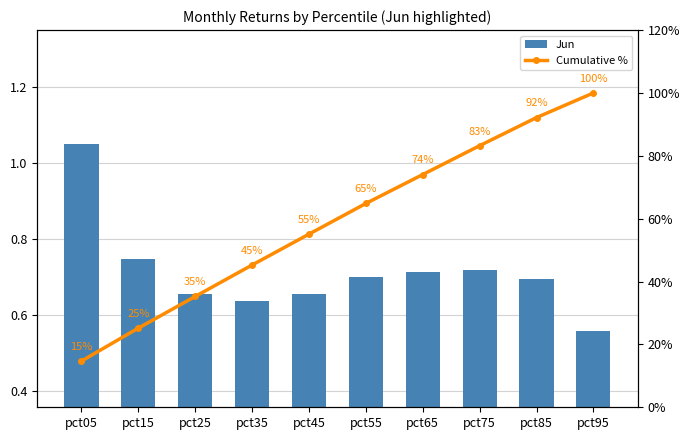

Reading right to left, list all the values displayed in this chart.

Jun: pct95=0.6	pct85=0.7	pct75=0.7	pct65=0.7	pct55=0.7	pct45=0.7	pct35=0.6	pct25=0.7	pct15=0.7	pct05=1.0
Cumulative %: pct95=100.0	pct85=92.2	pct75=83.2	pct65=74.0	pct55=64.8	pct45=55.1	pct35=45.3	pct25=35.3	pct15=25.2	pct05=14.7